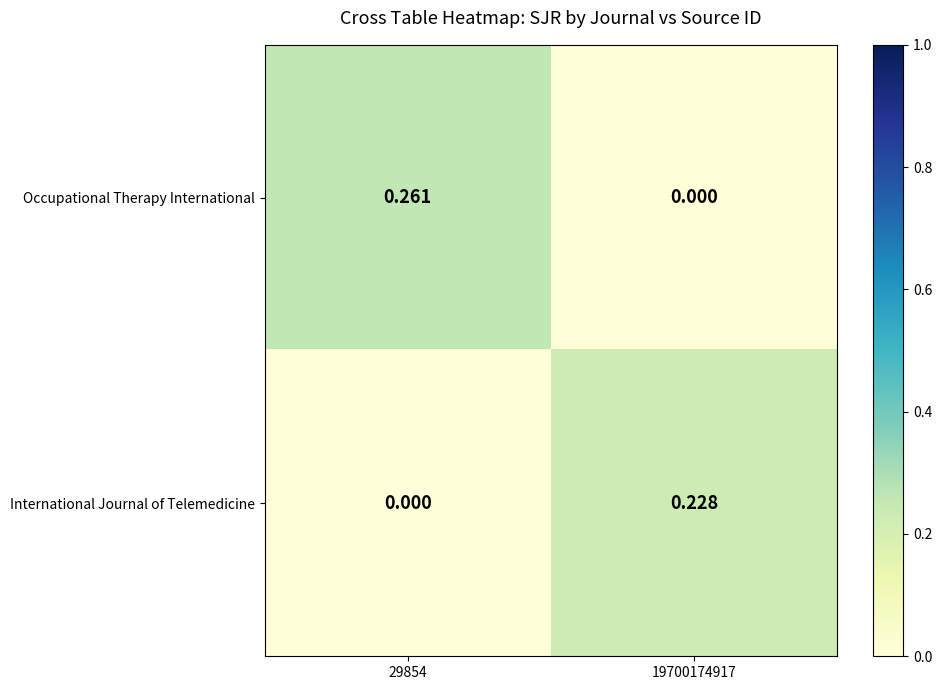

At 29854, list the series in order from largest to smallest.

Occupational Therapy International, International Journal of Telemedicine